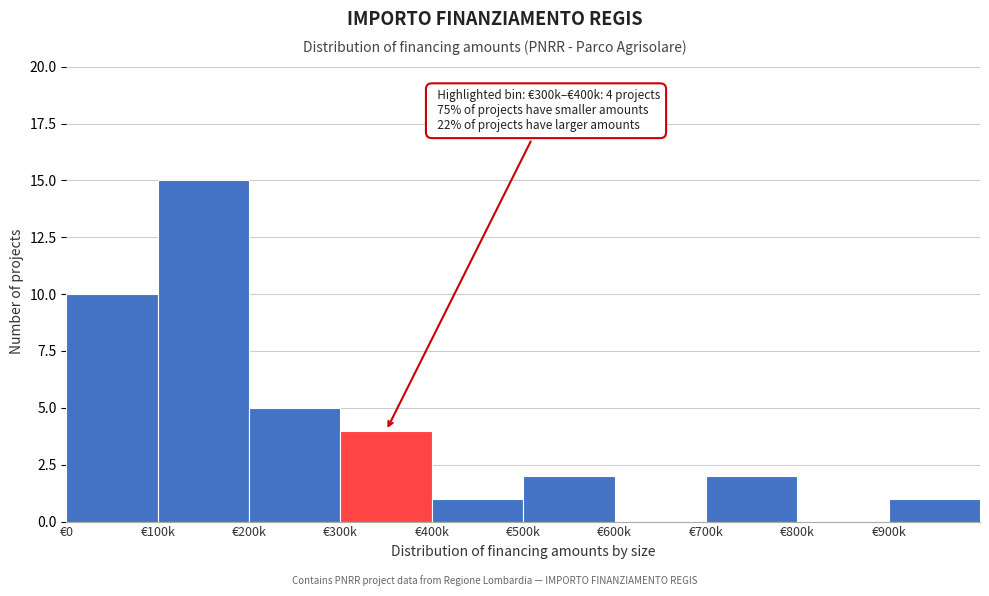

Reading left to right, list all the values displayed in this chart.

€0=10	€100k=15	€200k=5	€300k=4	€400k=1	€500k=2	€600k=0	€700k=2	€800k=0	€900k=1